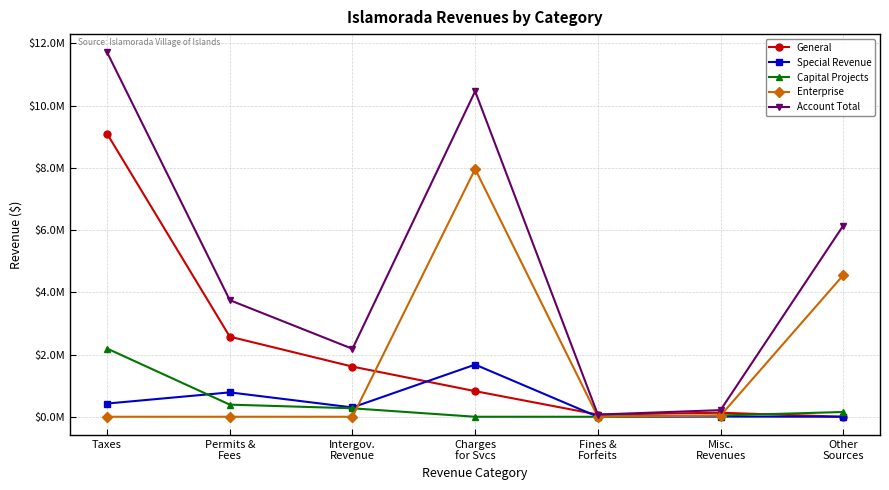

What is the spread (max minus min) of values at Taxes?

11709533